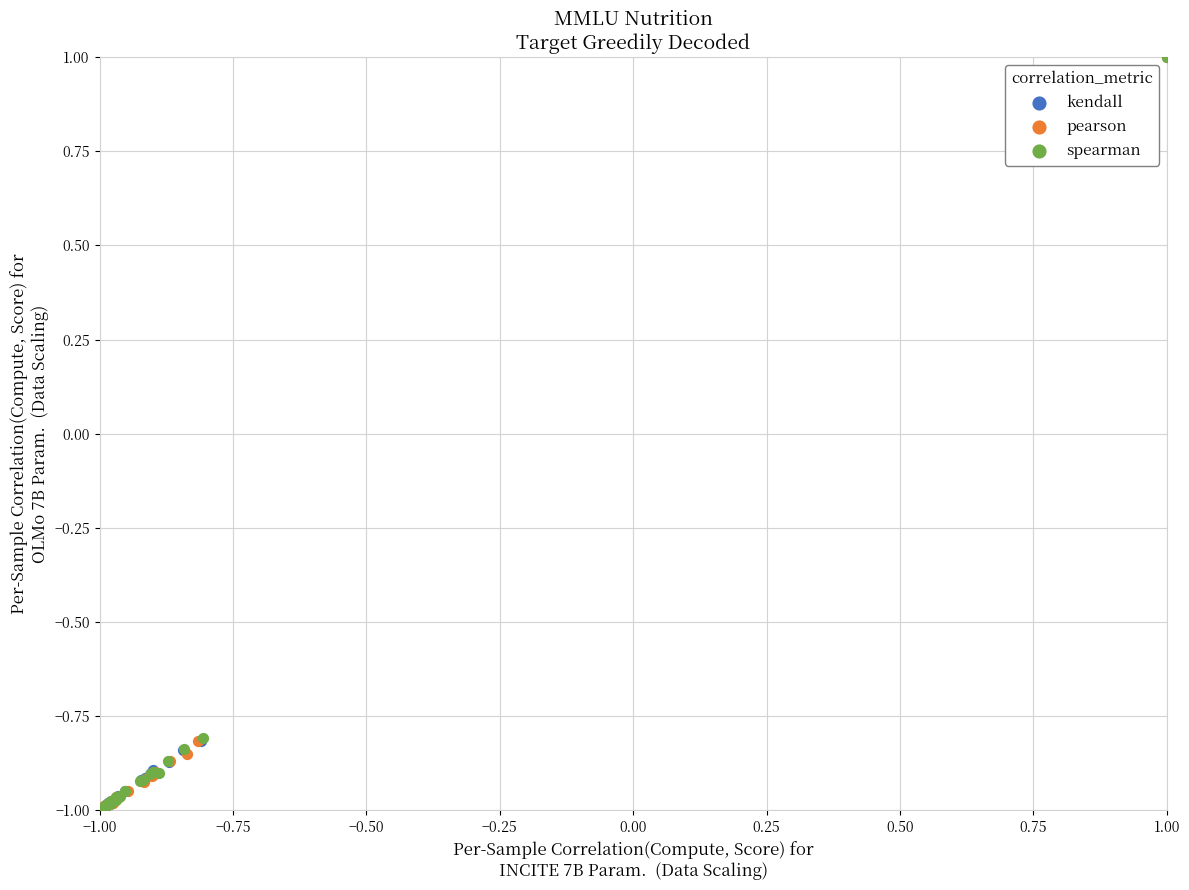

What are all the series names shown in the legend?

kendall, pearson, spearman